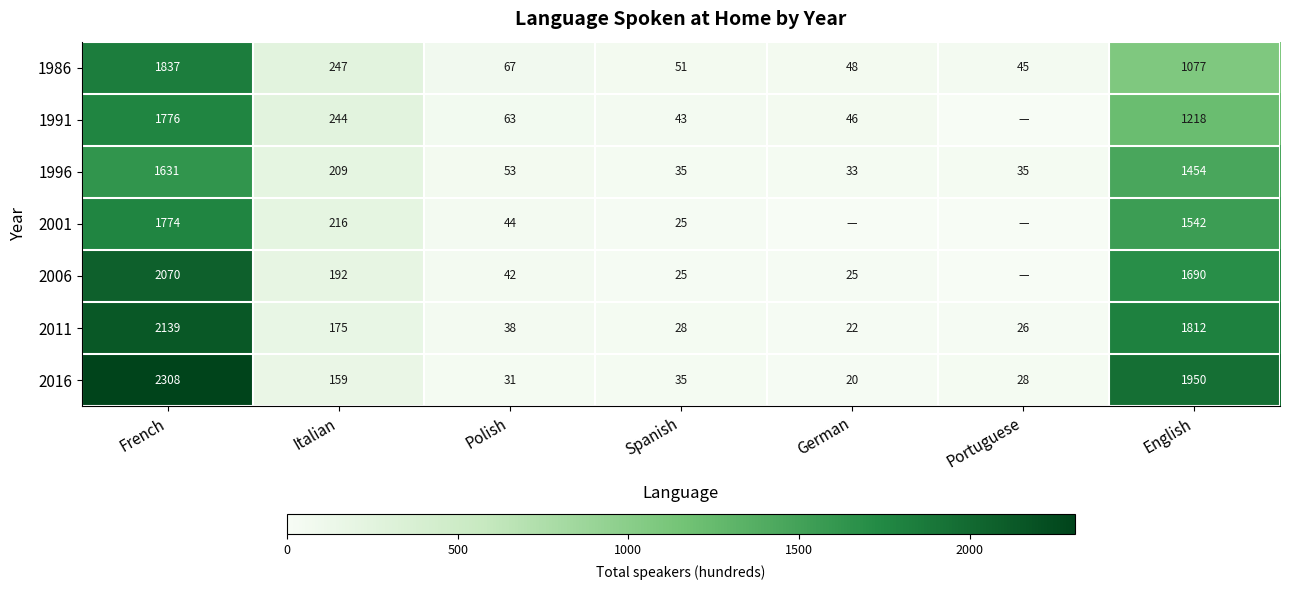

What is the difference between the 1996 values at Portuguese and Polish?

18